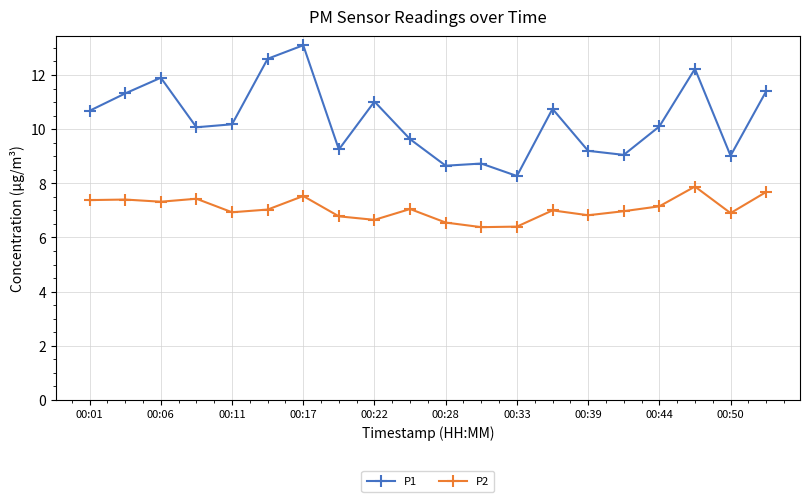

Which series has the largest range (max minus min)?

P1